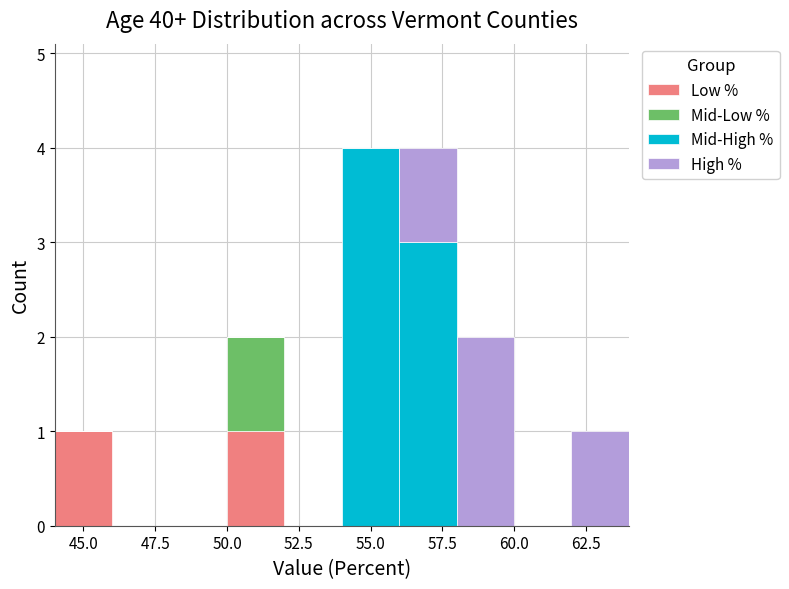

Reading left to right, transcribe this chart: for each stacked bar, give the range it covers on the x-axis and its total height. The values are not printed on the chart, so give them approximately, as read against the axis.

44 to 46: 1
46 to 48: 0
48 to 50: 0
50 to 52: 2
52 to 54: 0
54 to 56: 4
56 to 58: 4
58 to 60: 2
60 to 62: 0
62 to 64: 1